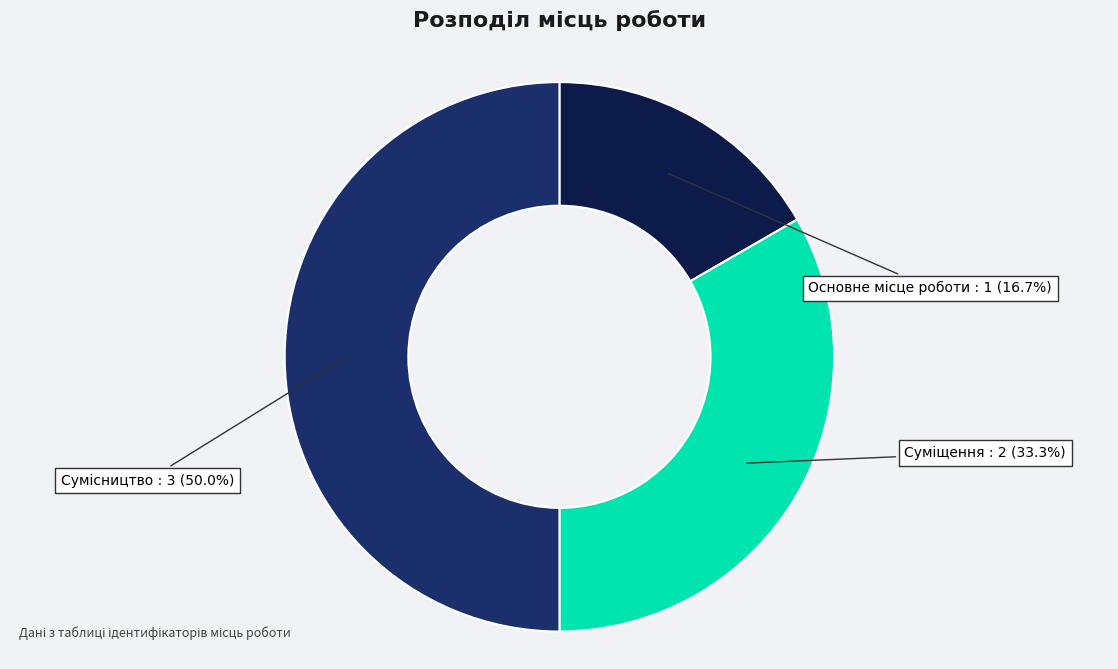

Rank the categories by value from lowest to highest.

Основне місце роботи, Суміщення, Сумісництво